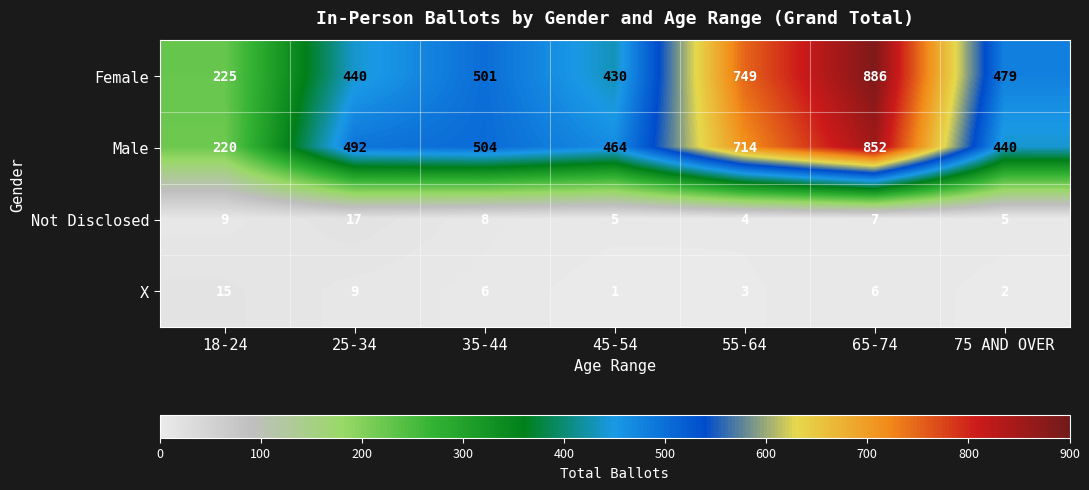

What is the greatest value displayed?

886